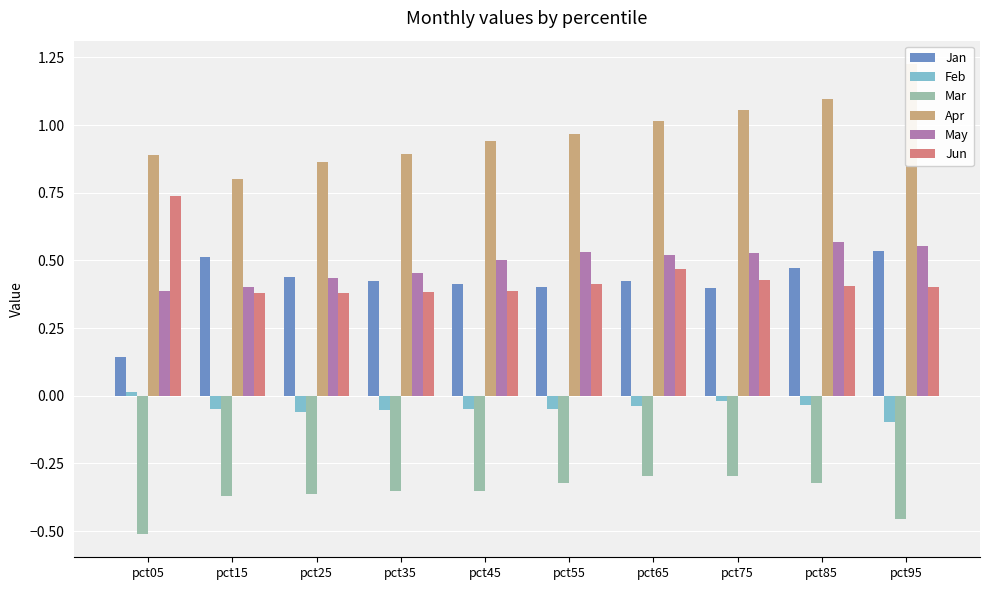

List the series in order of their peak value, highest first.

Apr, Jun, May, Jan, Feb, Mar